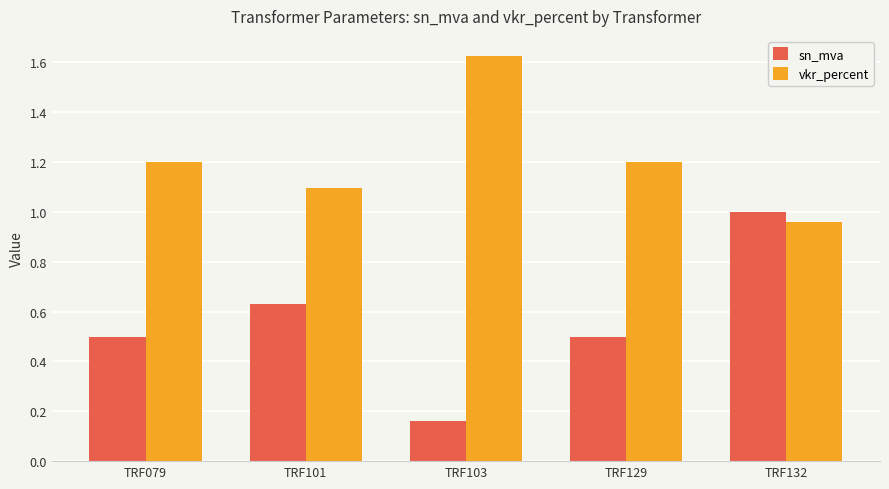

At which category is the sum across all series the highest?

TRF132